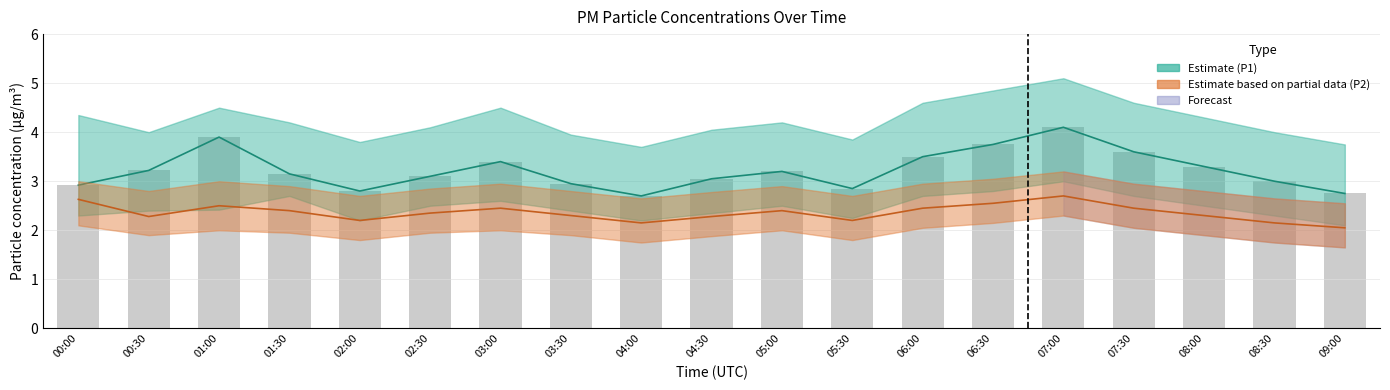

Which series has the largest total across all categories?

P1 (Estimate)